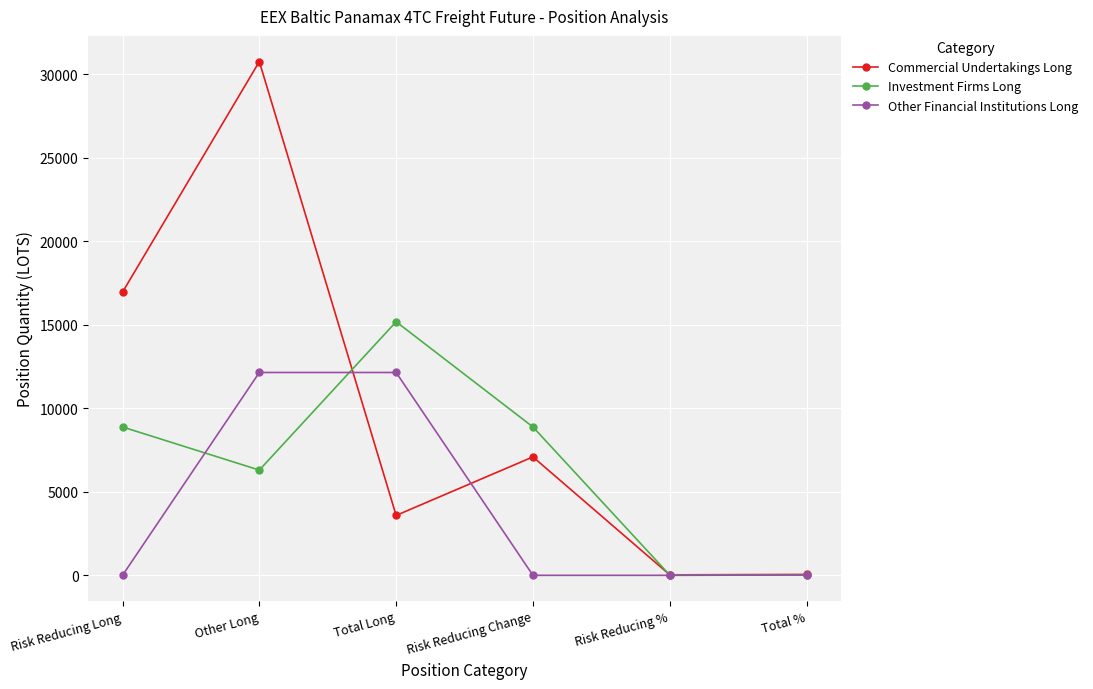

What is the maximum value shown in the chart?

30745.2